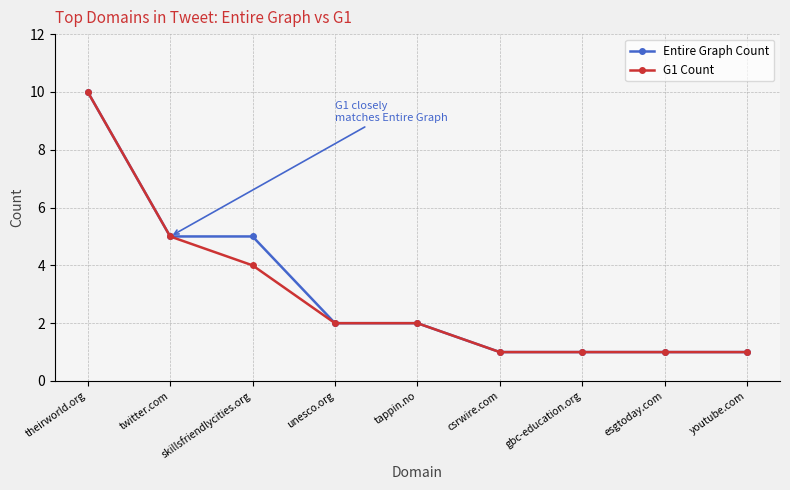

Is the value of G1 Count at csrwire.com greater than the value of Entire Graph Count at theirworld.org?

No